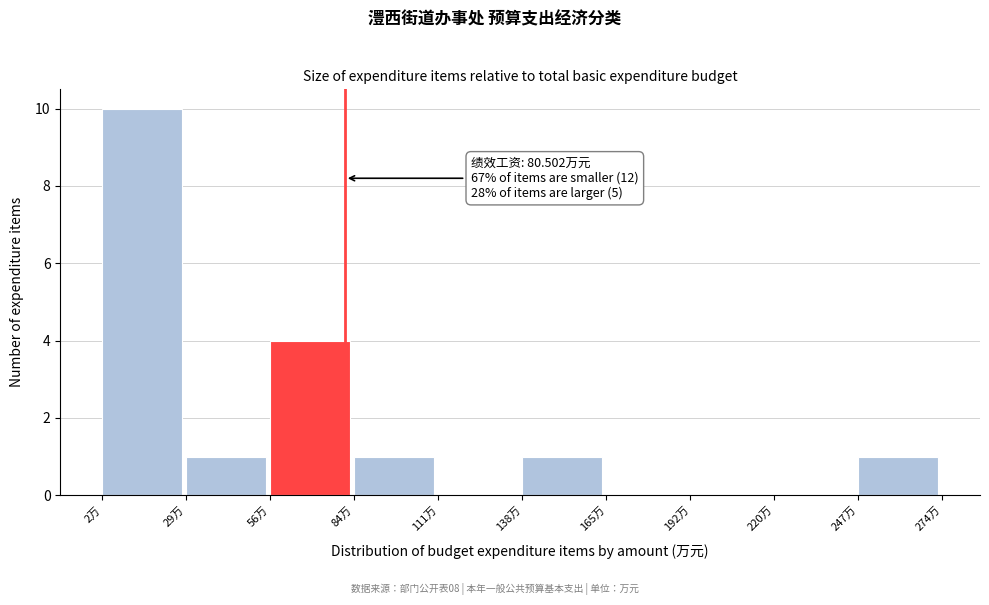

Which range on the x-axis has the tallest bar?

0 to 30